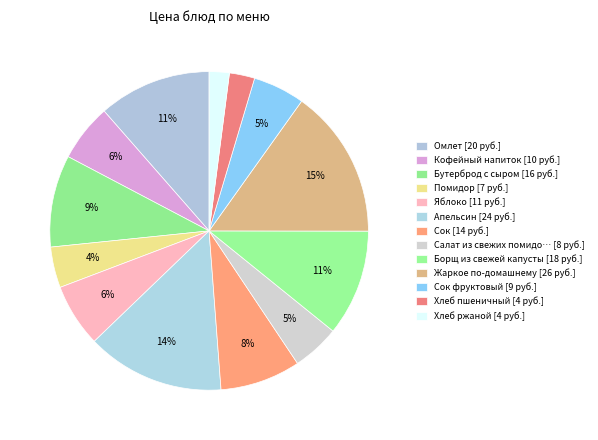

Count the number of slices in the pie.

13